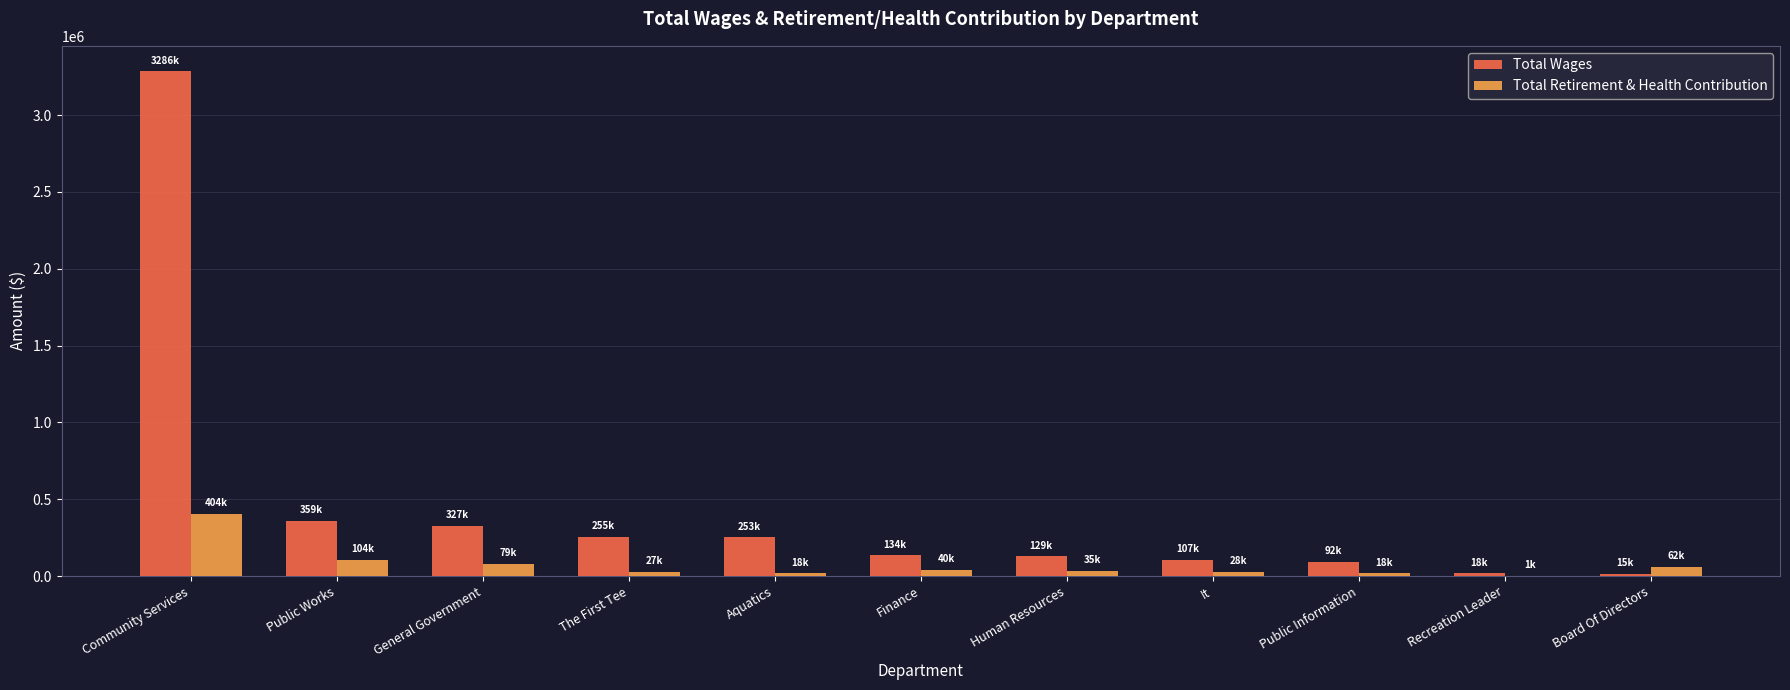

What value does the Total Wages series have at Finance?

134150.0